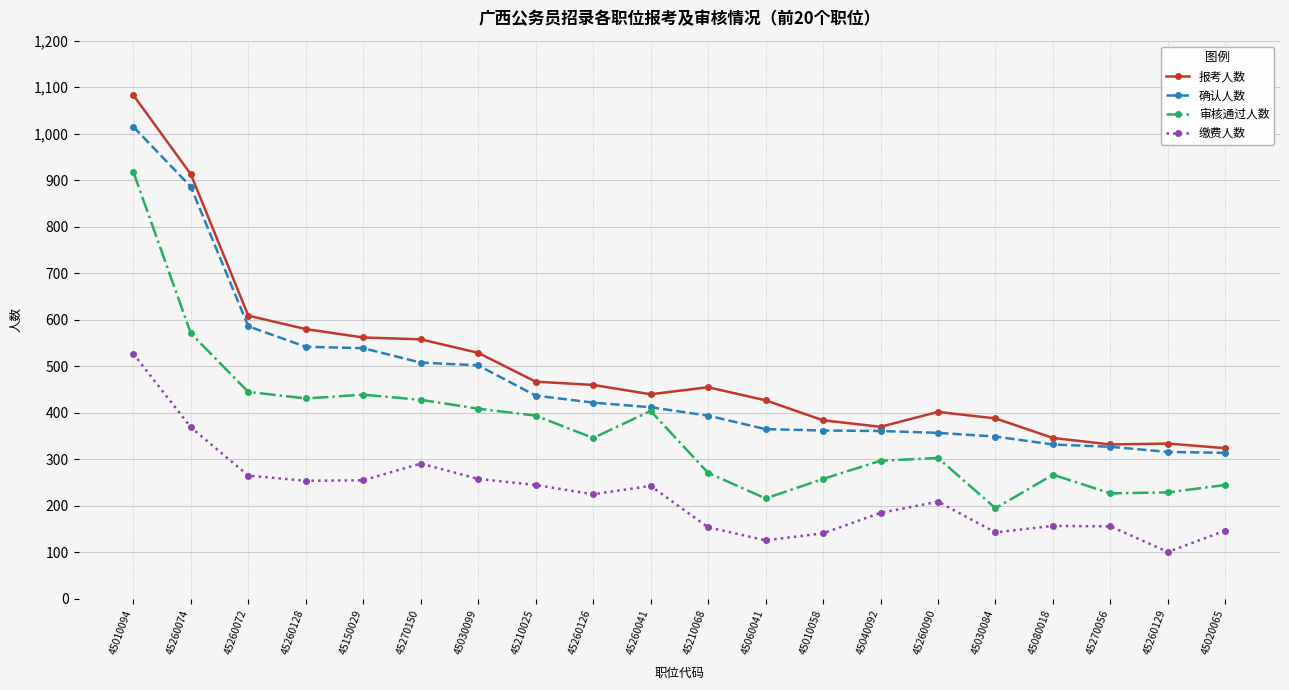

Does the chart display data point markers on the line(s)?

Yes